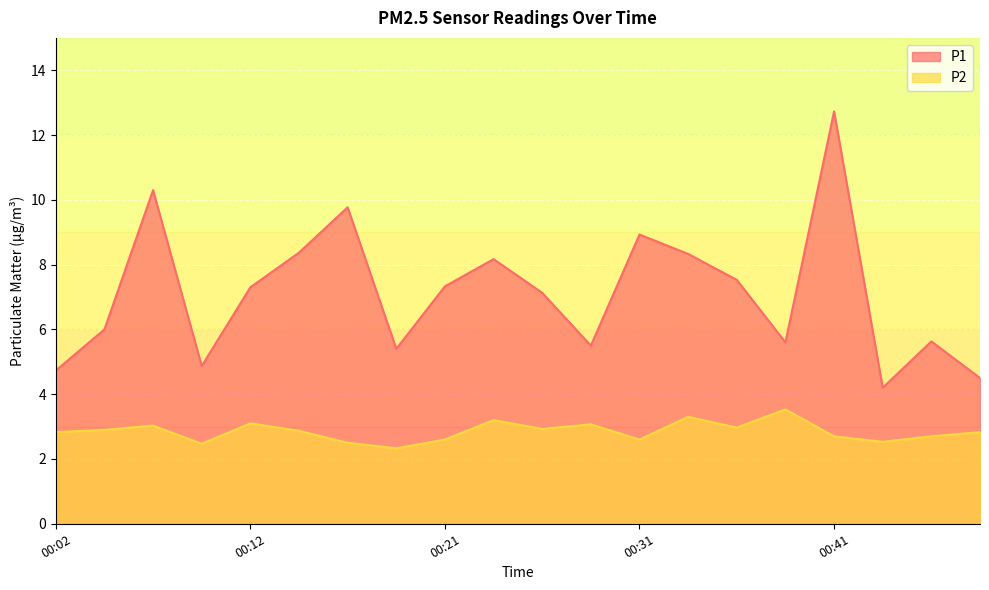

Reading left to right, transcribe all the data shown in this chart.

P1: 00:02=4.7	00:04=6.0	00:07=10.3	00:09=4.9	00:12=7.3	00:14=8.4	00:16=9.8	00:19=5.4	00:21=7.3	00:24=8.2	00:26=7.1	00:29=5.5	00:31=8.9	00:33=8.3	00:36=7.5	00:38=5.6	00:41=12.7	00:43=4.2	00:45=5.6	00:48=4.5
P2: 00:02=2.8	00:04=2.9	00:07=3.0	00:09=2.5	00:12=3.1	00:14=2.9	00:16=2.5	00:19=2.3	00:21=2.6	00:24=3.2	00:26=2.9	00:29=3.1	00:31=2.6	00:33=3.3	00:36=3.0	00:38=3.5	00:41=2.7	00:43=2.5	00:45=2.7	00:48=2.8